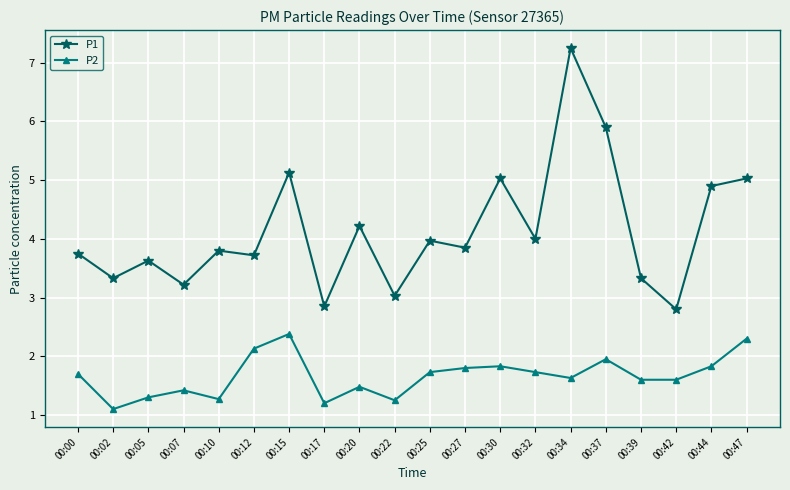

True or false: P2 and P1 cross at least once.

False